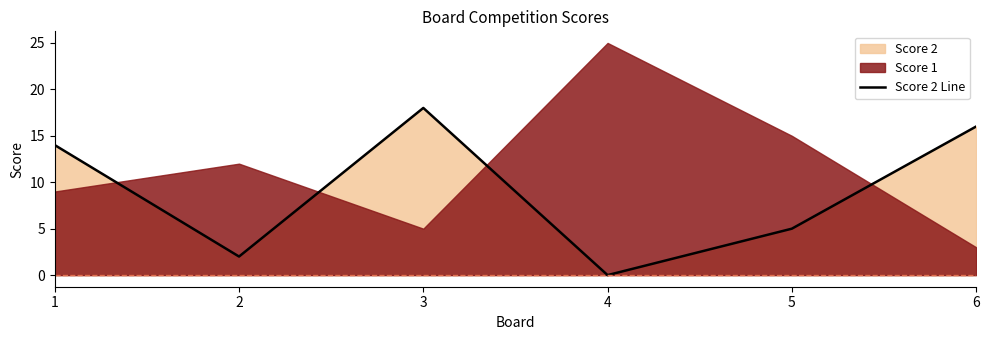

List the labels in order of value, smallest first.

4, 2, 5, 1, 6, 3